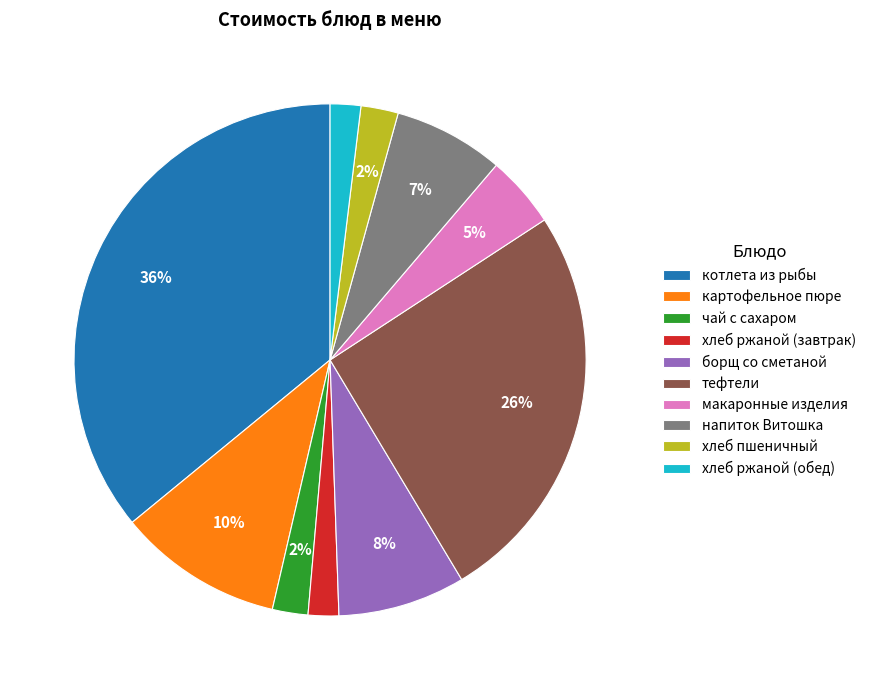

Is картофельное пюре the majority of the pie?

No